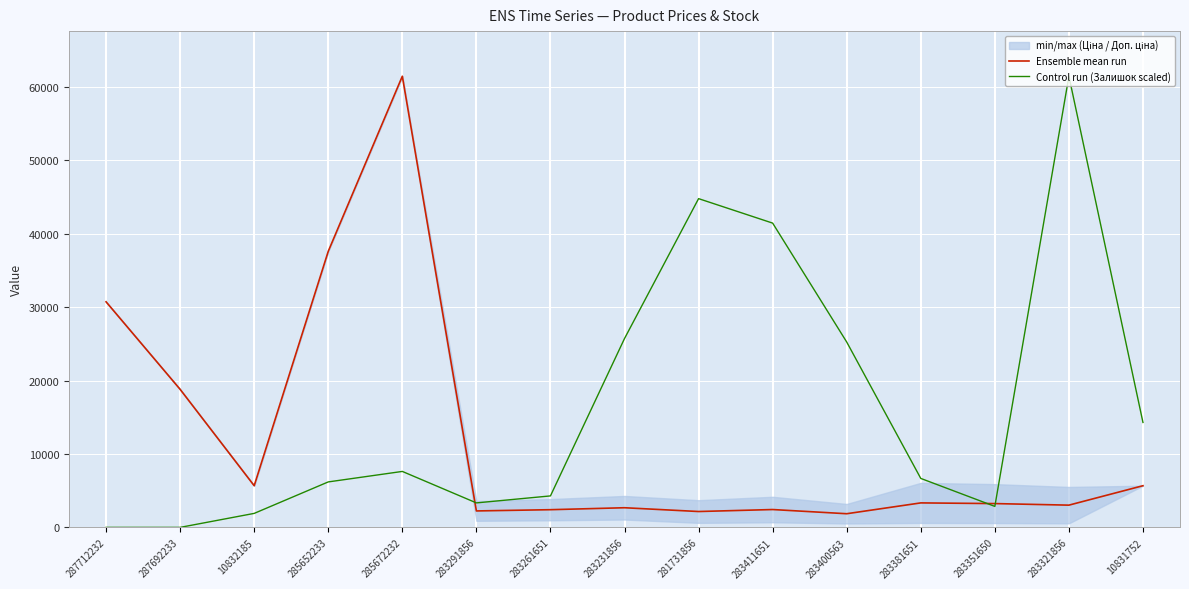

Which category has the highest value in the Ensemble mean run series?

285672232